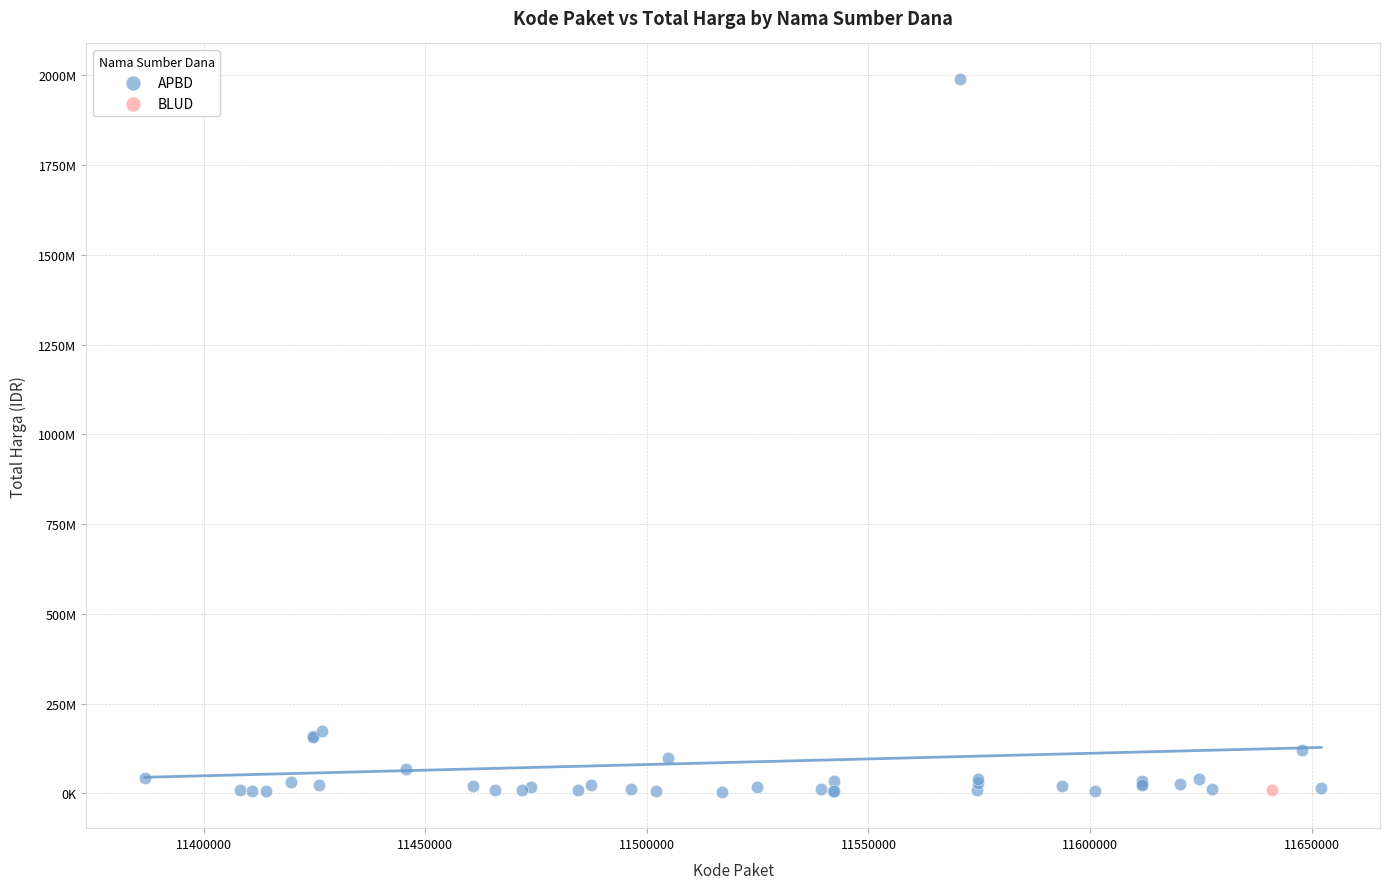

What are all the series names shown in the legend?

APBD, BLUD